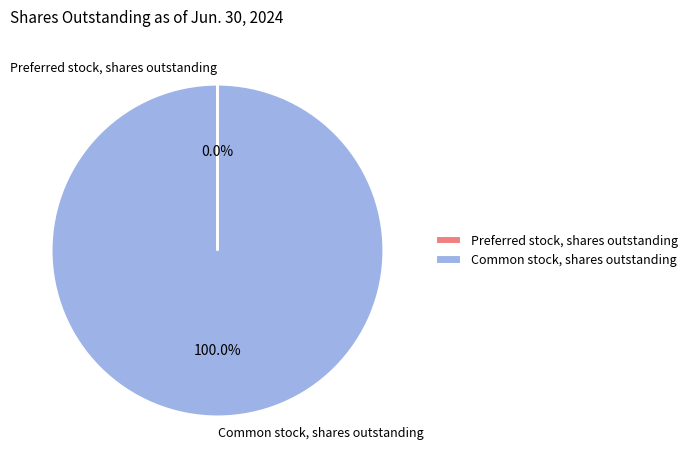

To the nearest percent, what is the average slice percentage?

50%